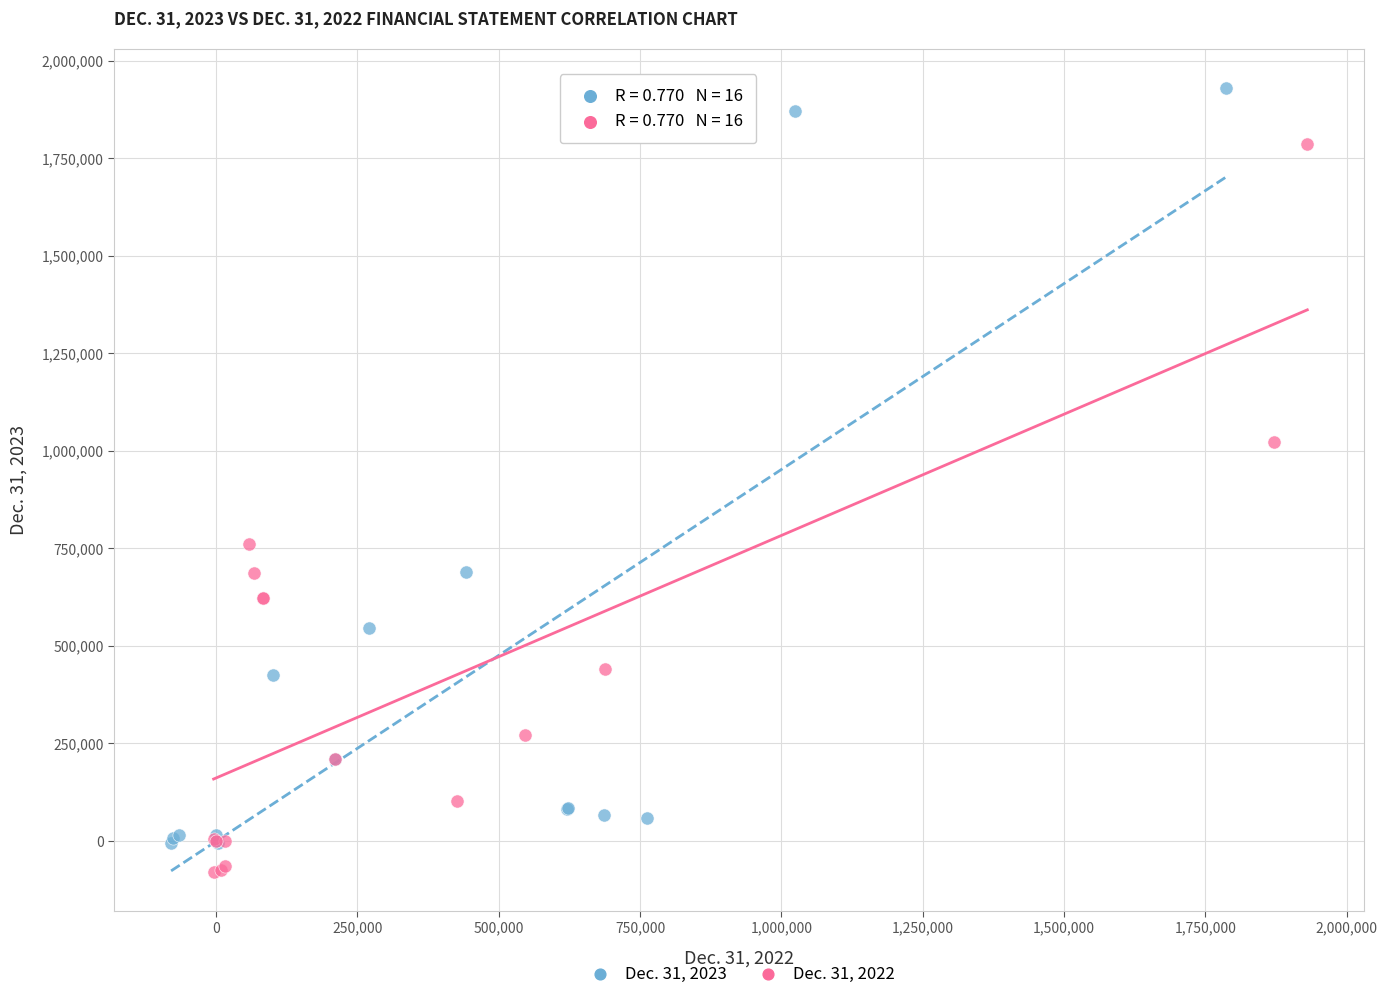

Which series reaches the minimum Y coordinate?

Dec. 31, 2022